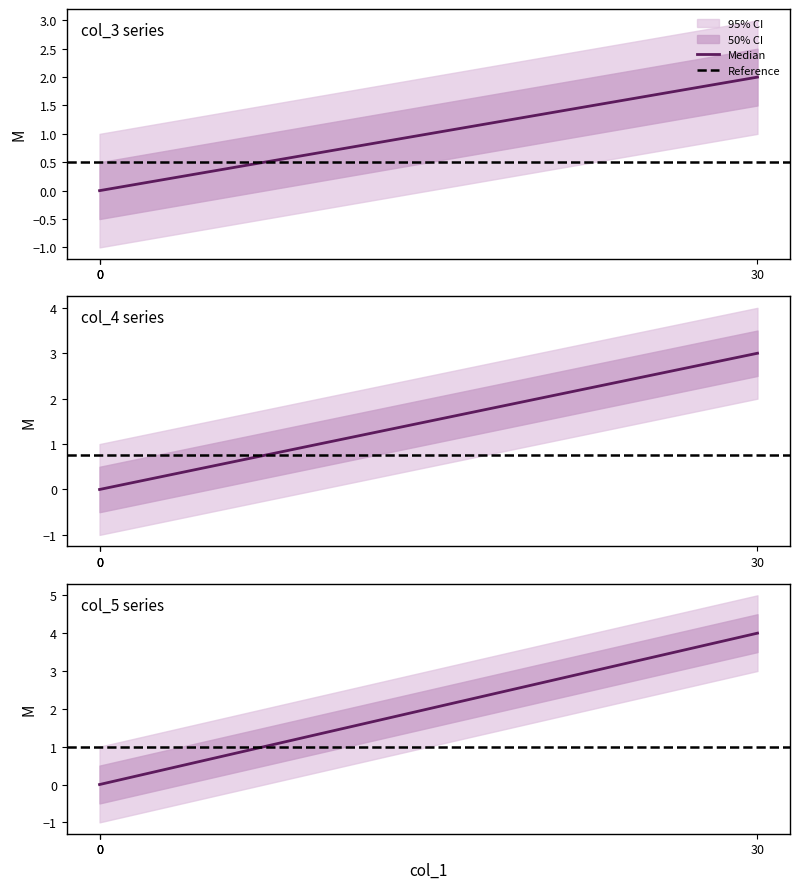

Does the chart have visible grid lines?

No